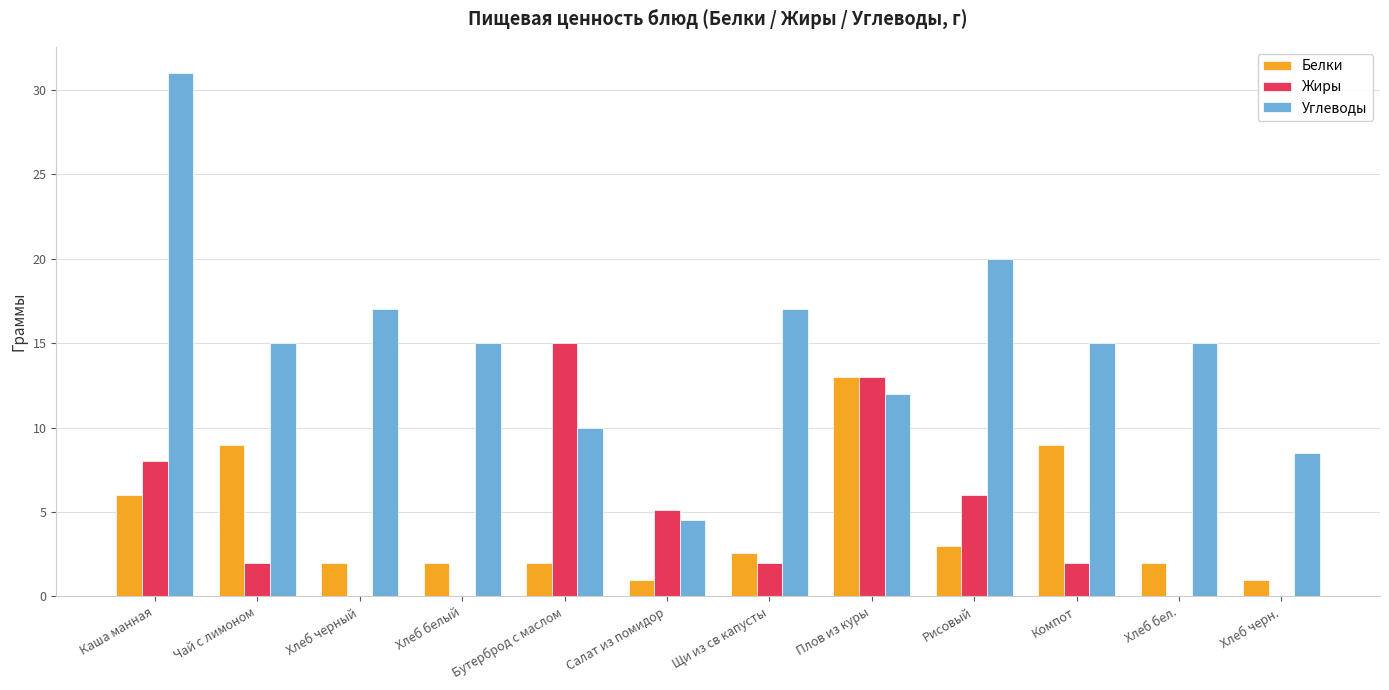

Which series has the largest total across all categories?

Углеводы